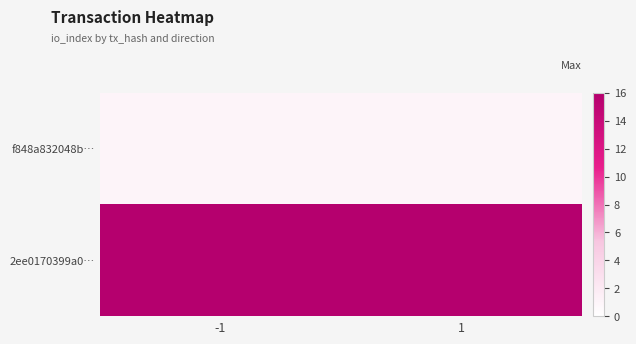

At how many categories does at least one series exceed 11?

2